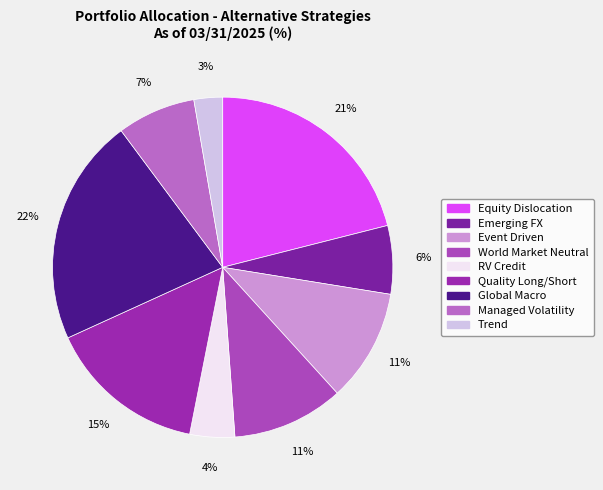

What portion of the pie excludes Quality Long/Short?

84.9%